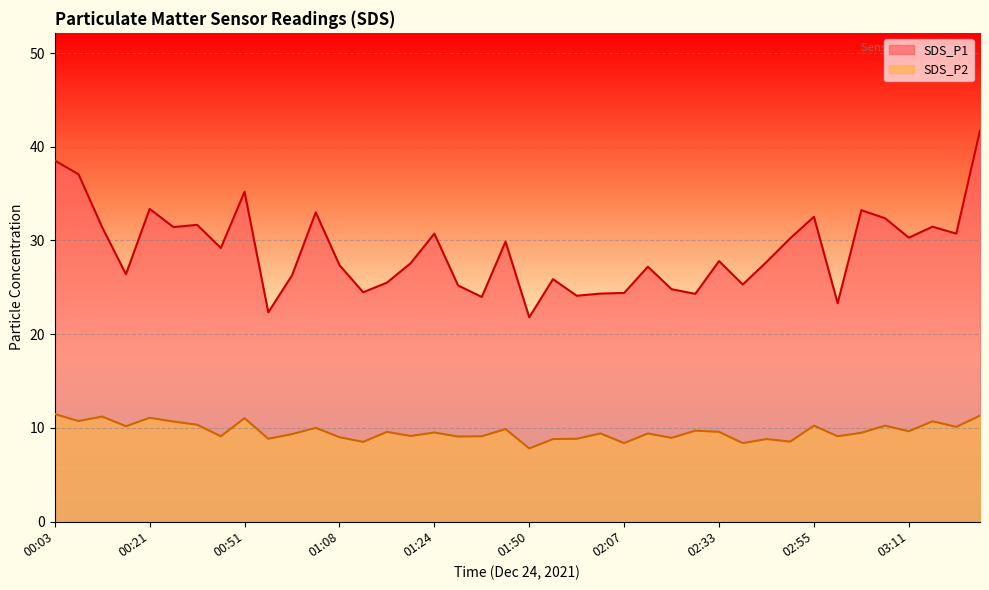

At which label does SDS_P2 first exceed 9?

00:03